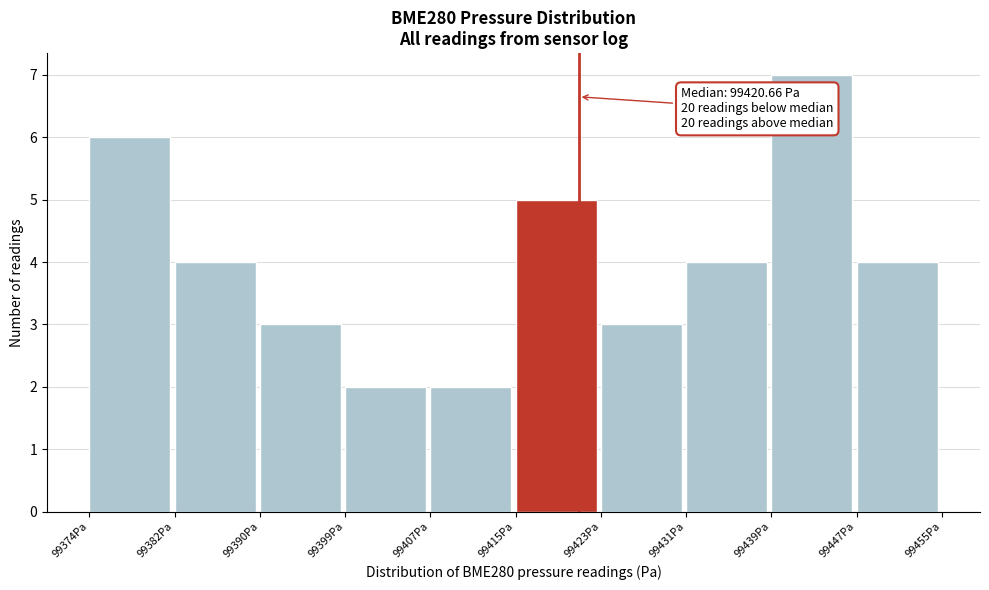

Over which range of the x-axis is the bar tallest?

99439 to 99447